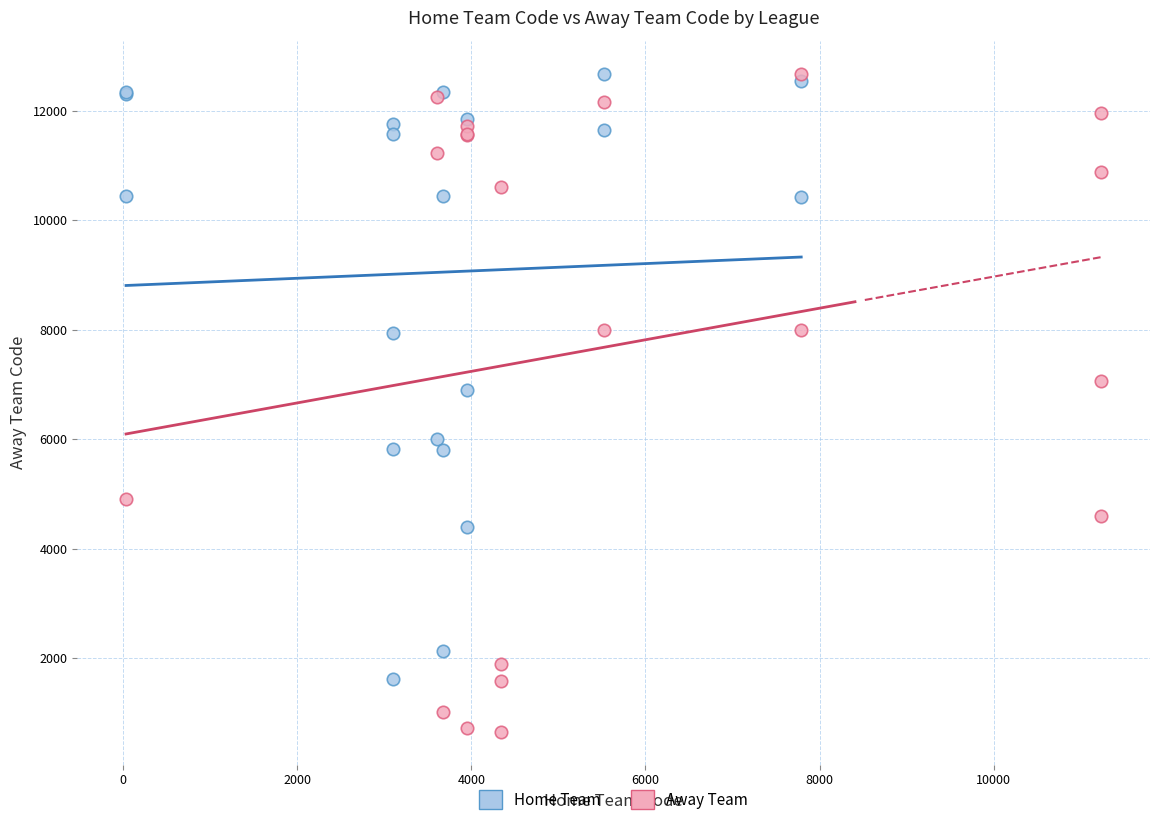

What are all the series names shown in the legend?

Home Team, Away Team